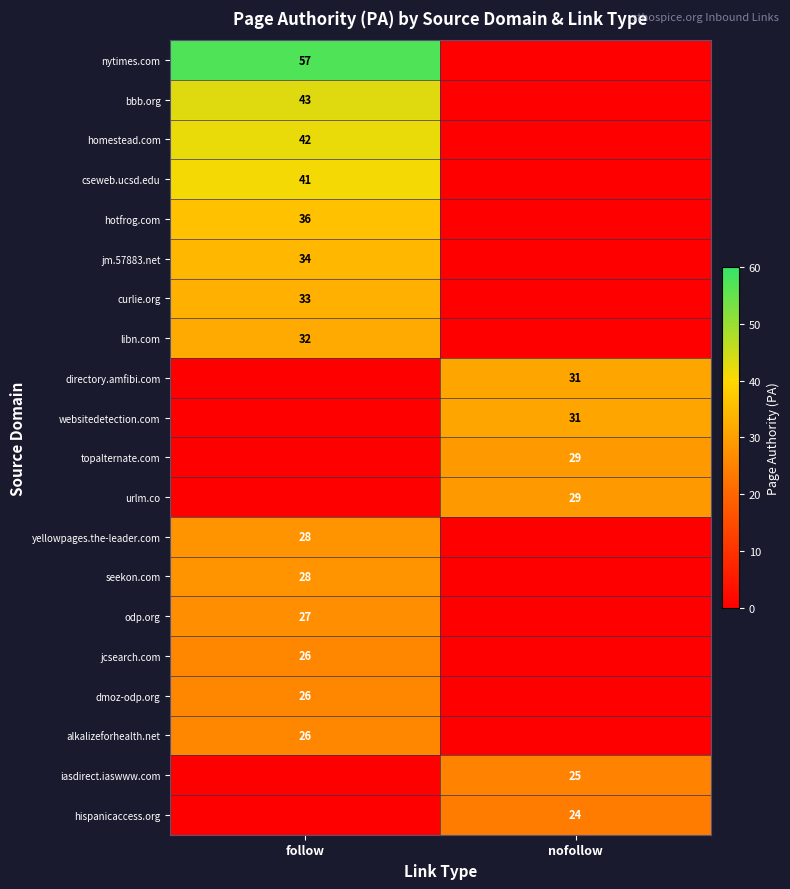

True or false: topalternate.com has a value of 44 at nofollow.

False